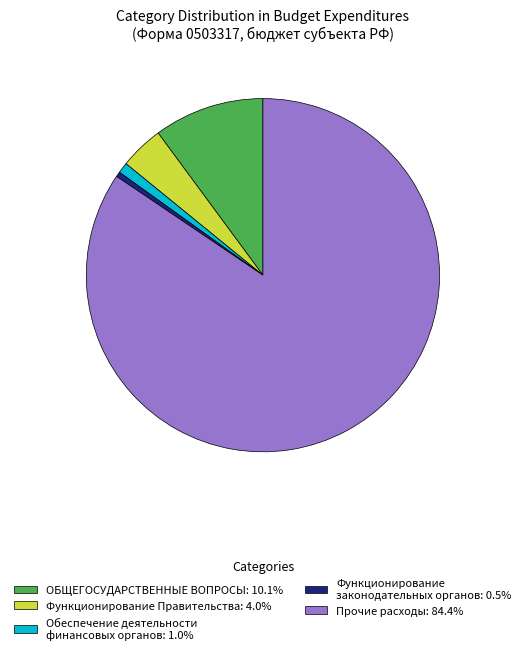

How many segments does this pie chart have?

5